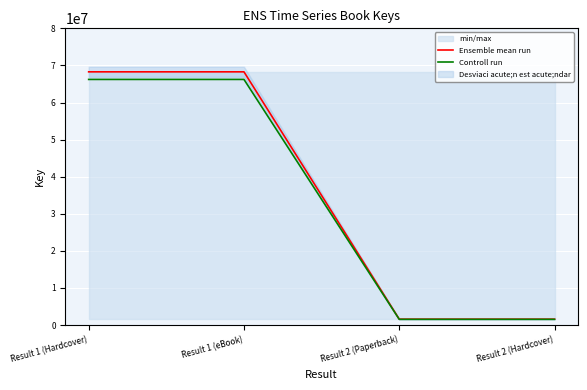

At which category does the chart reach its minimum across all series?

Result 2 (Paperback)